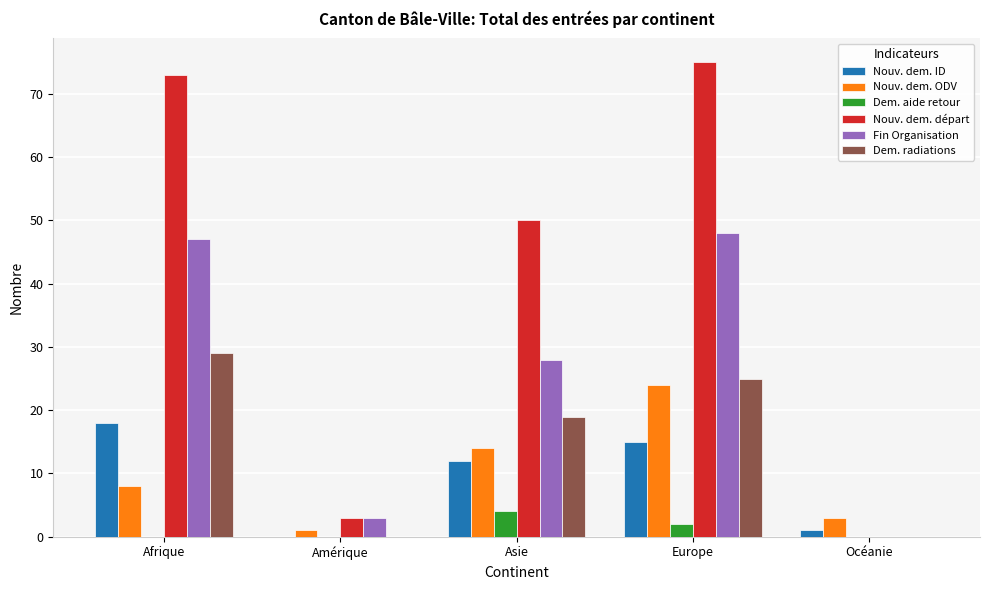

Does the chart contain stacked bars?

No